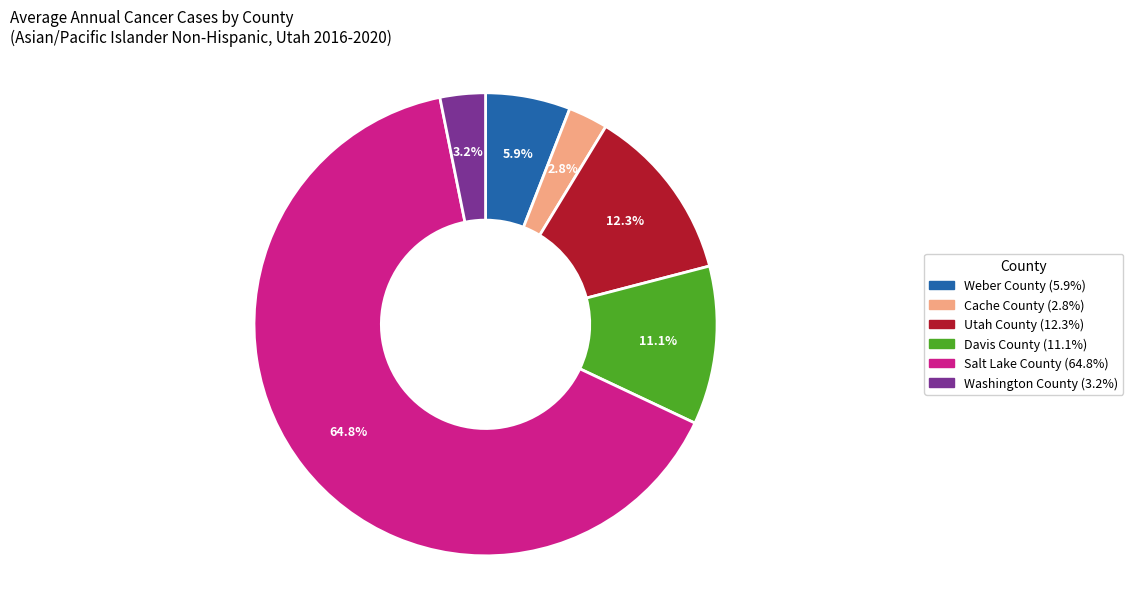

What is the largest slice in the pie chart?

Salt Lake County